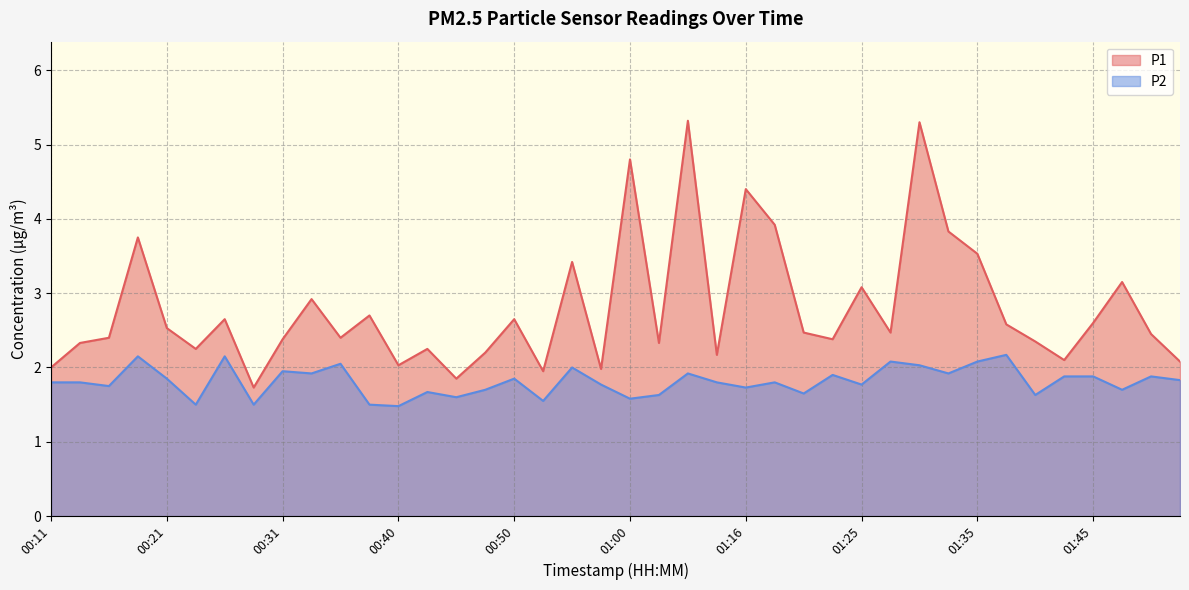

What is the greatest value displayed?

5.3